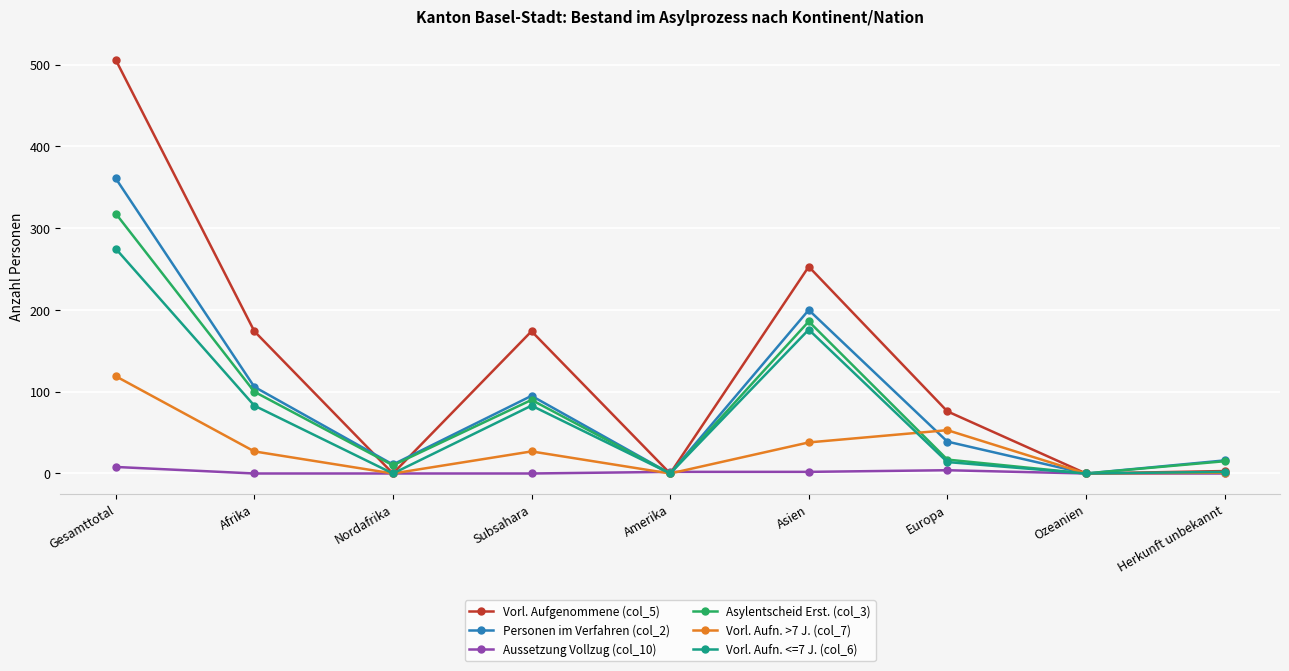

What position from the left is Herkunft unbekannt?

9